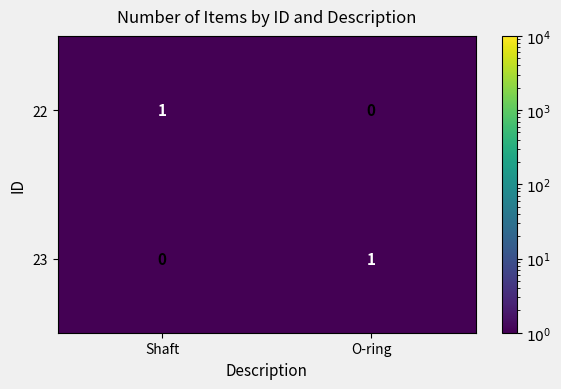

The 23 series shows 1 at O-ring. True or false?

True